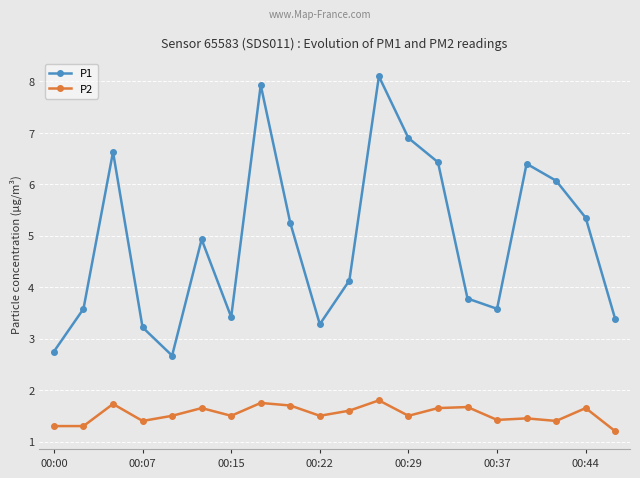

True or false: P2 has more than 1 interior local peaks.

True